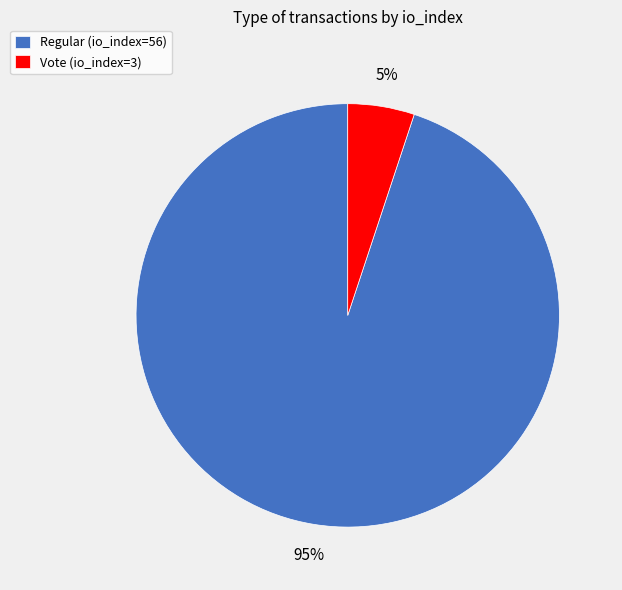

To the nearest percent, what is the combined percentage of Regular (io_index=56) and Vote (io_index=3)?

100%